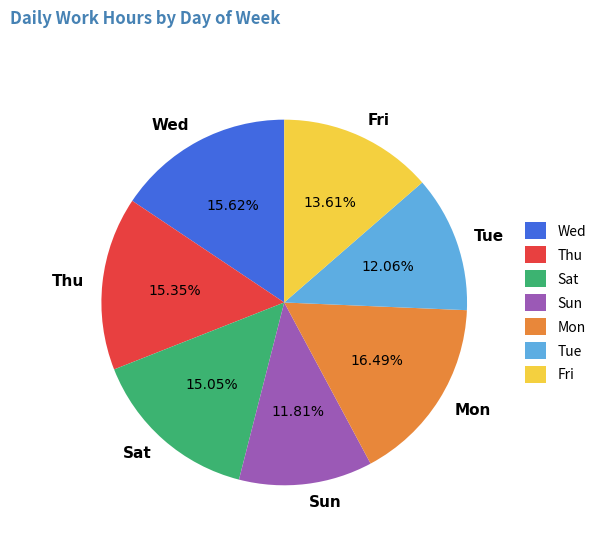

What portion of the pie excludes Mon?

83.5%